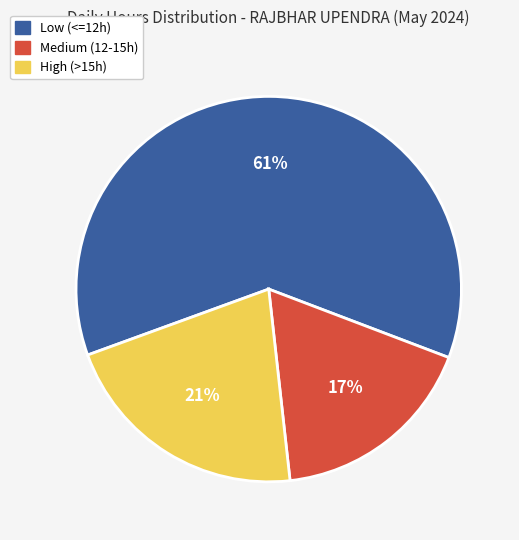

Which category has the smallest portion of the pie?

Medium (12-15h)